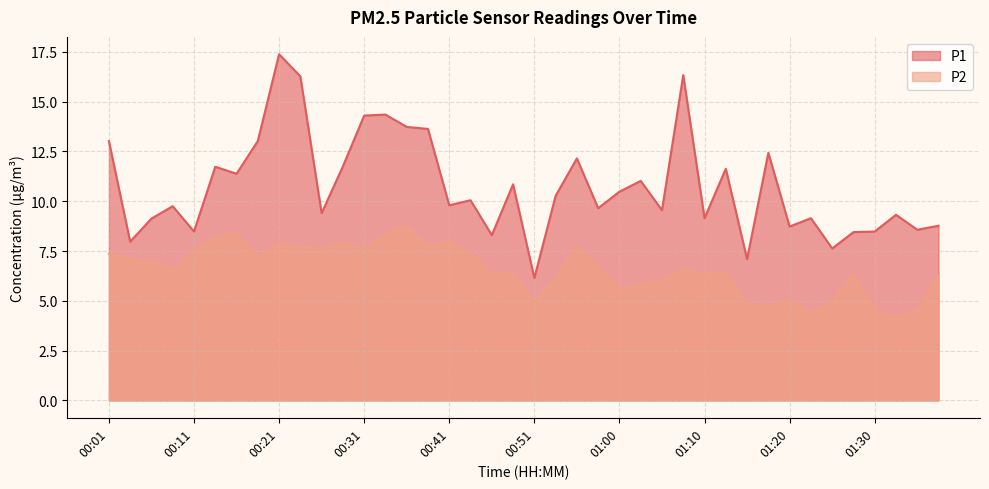

What is the difference between the maximum and second lowest values in the P2 series?

4.3